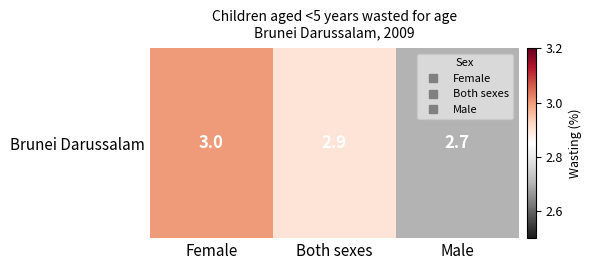

What is the change in value from Female to Male?

-0.3